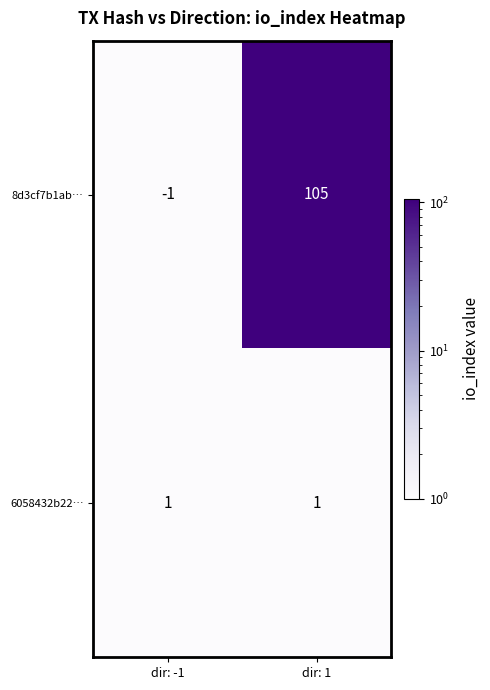

At which category does the chart reach its minimum across all series?

dir: -1